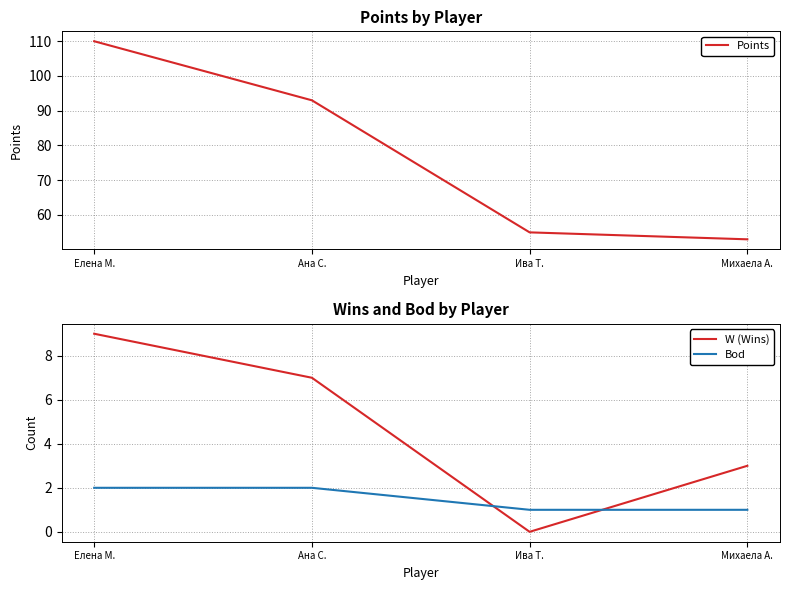

What is the label of the 2nd point from the left?

Ана С.